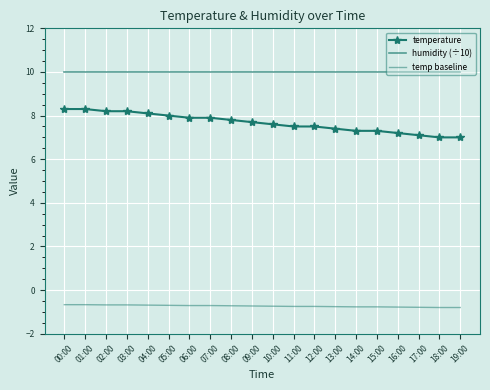

What are all the series names shown in the legend?

temperature, humidity (÷10), temp baseline